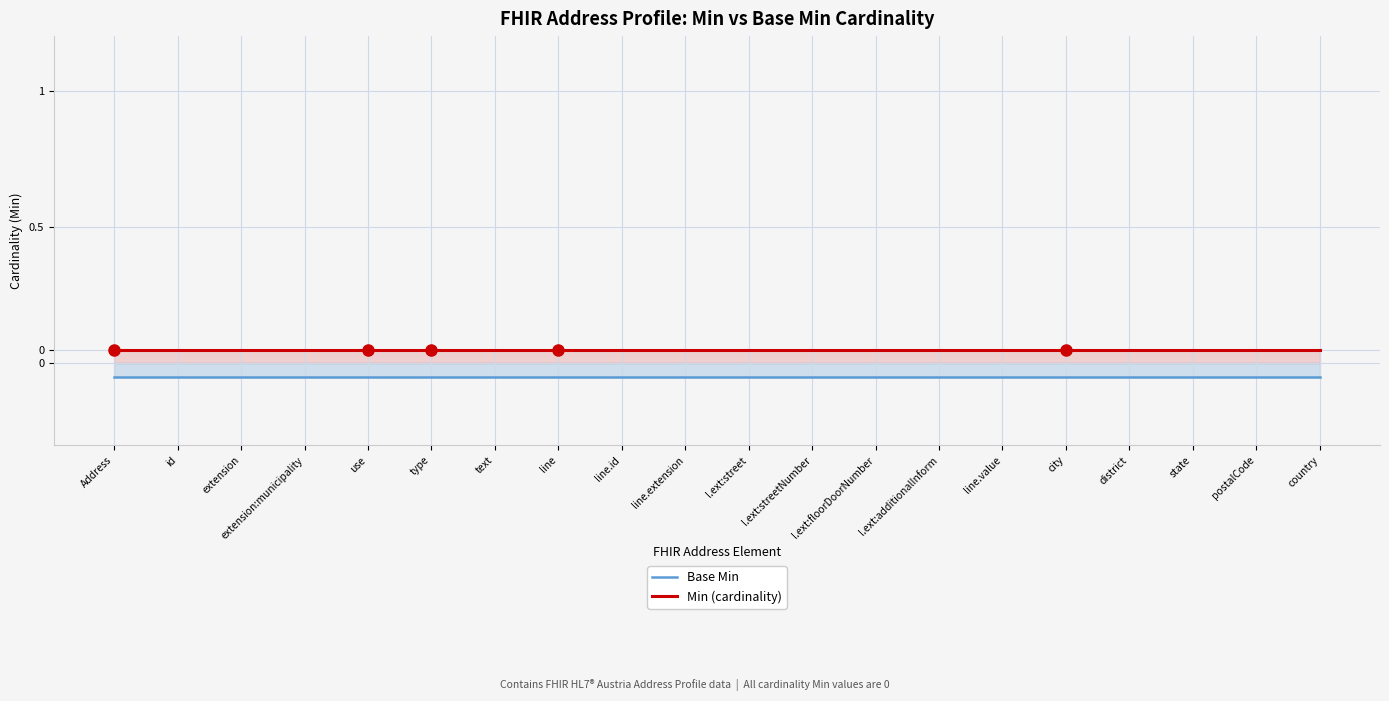

The value of Min (cardinality) at l.ext:floorDoorNumber is 0.0. True or false?

False